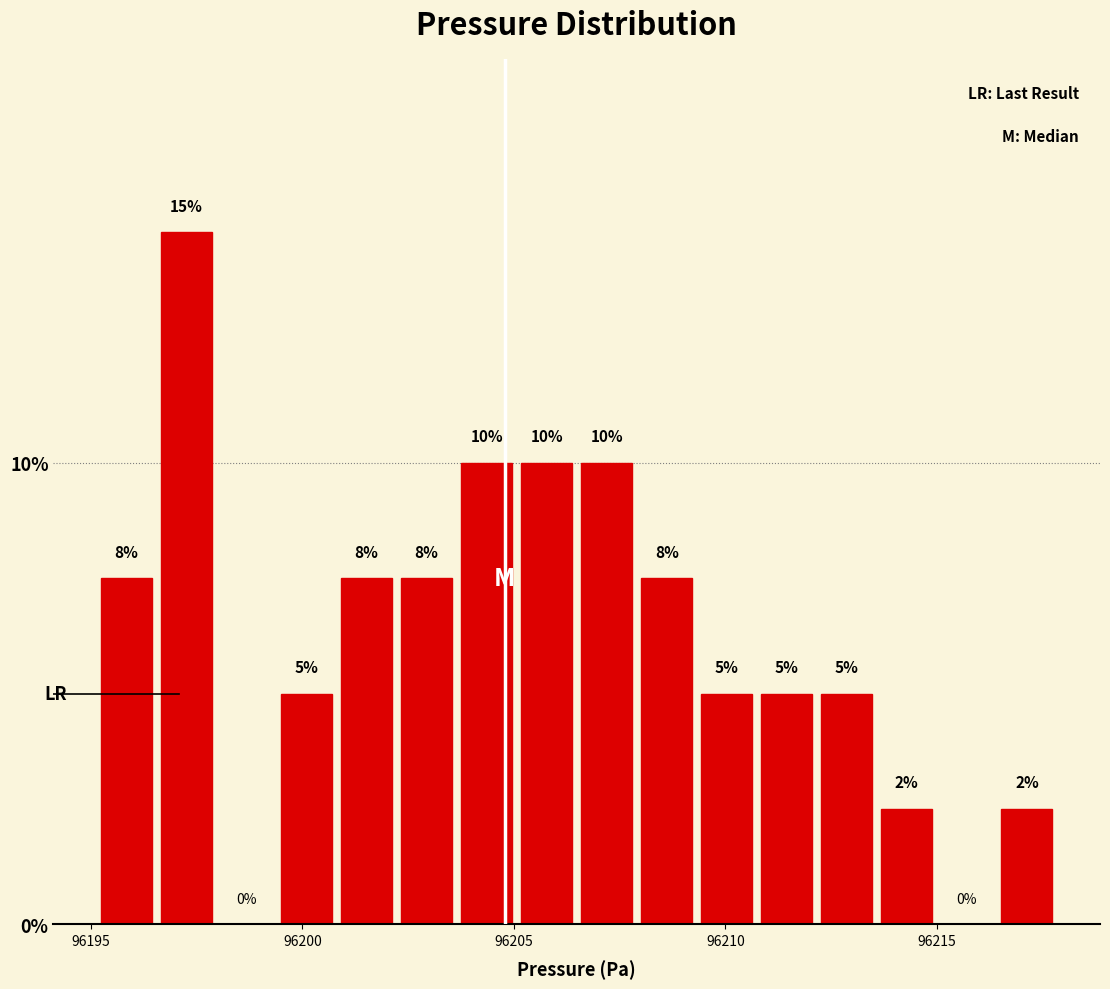

Read against the x-axis, roughly where is the centre of the tallest bar?

96197.5